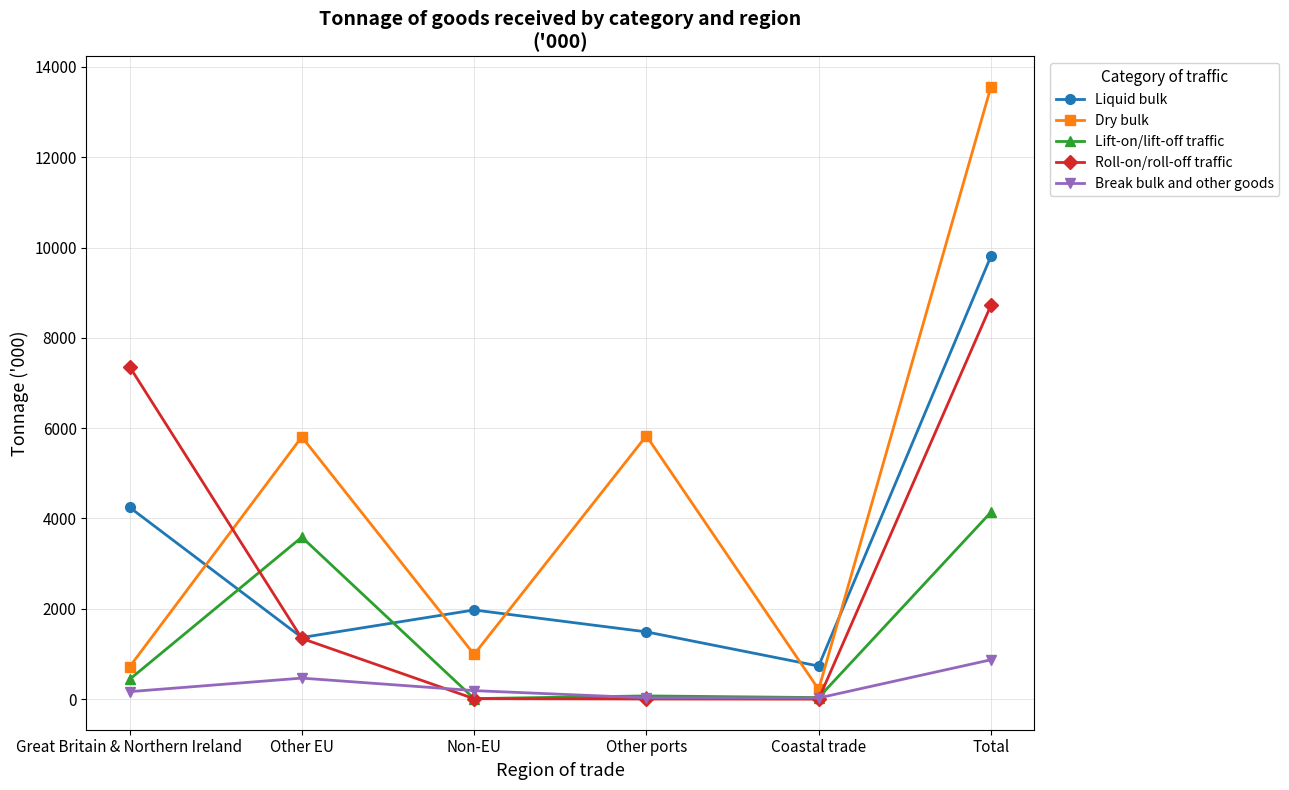

At which category is the sum across all series the highest?

Total